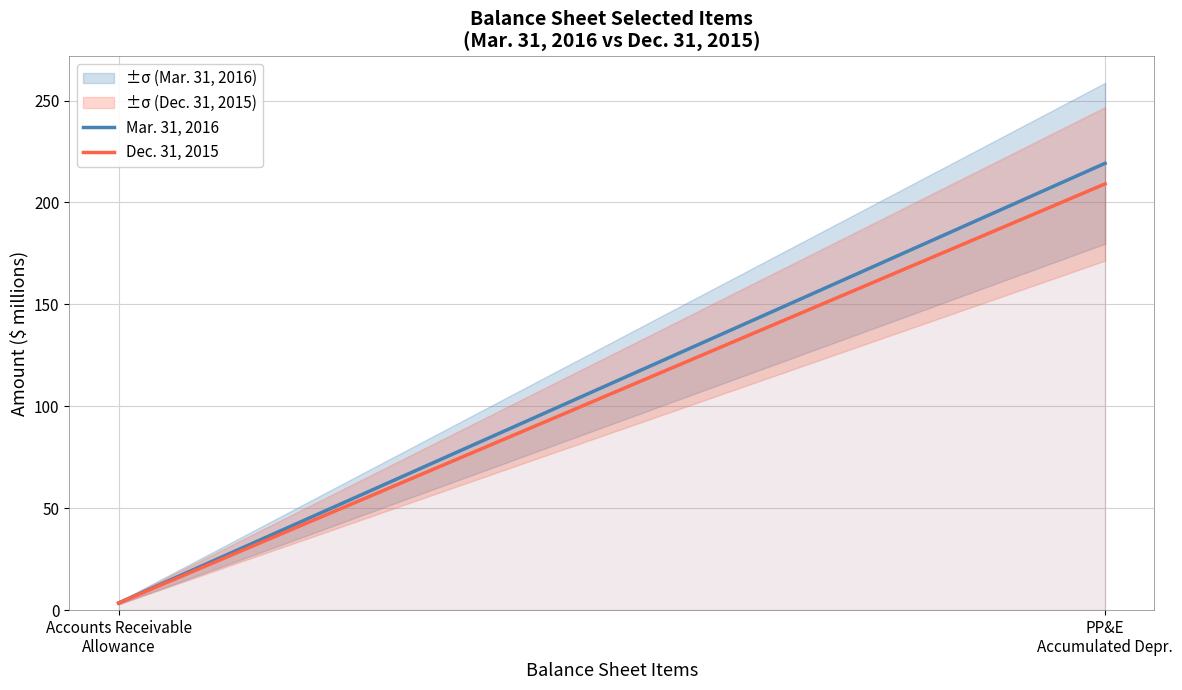

The Dec. 31, 2015 series shows 209.1 at PP&E
Accumulated Depr.. True or false?

True